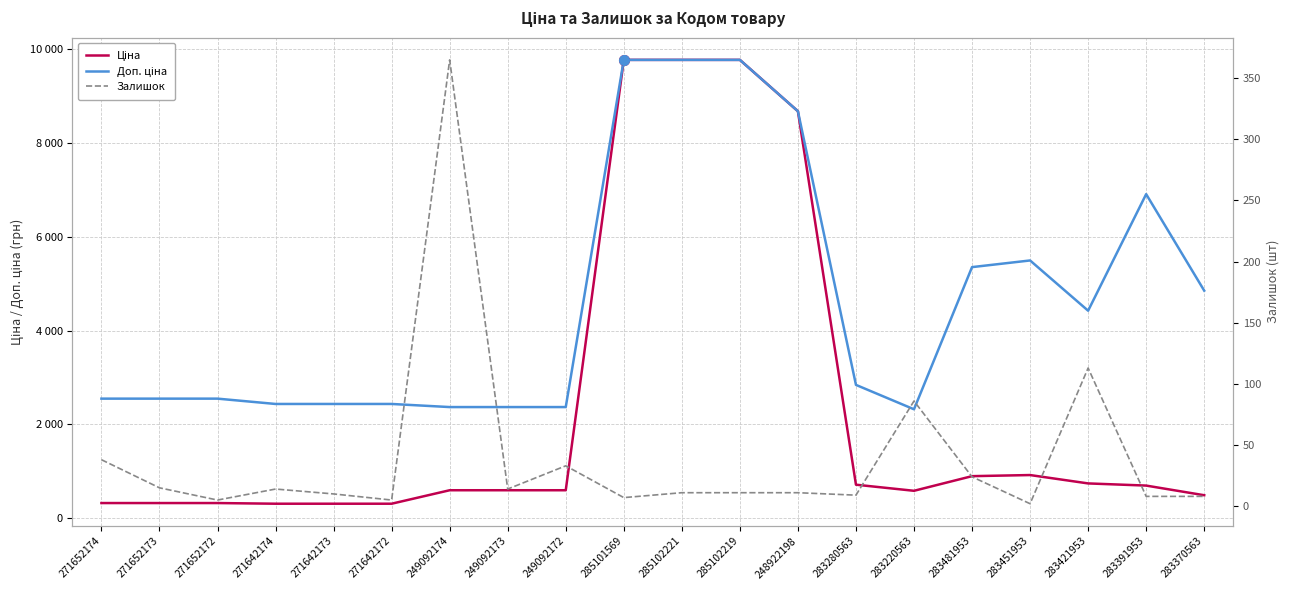

Which series has the largest total across all categories?

Доп. ціна